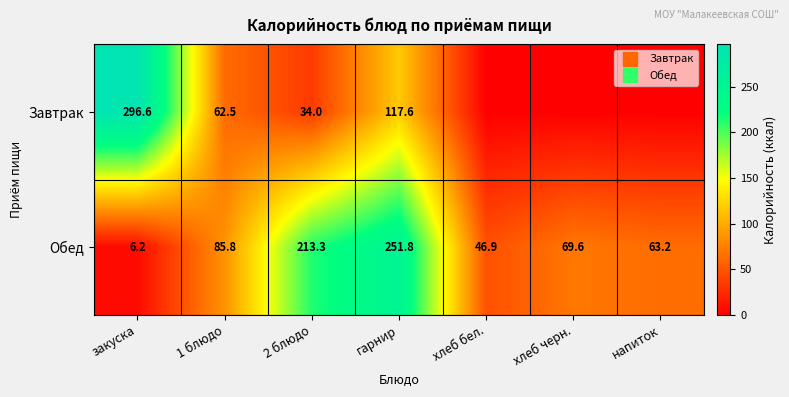

At how many categories does at least one series exceed 250?

2